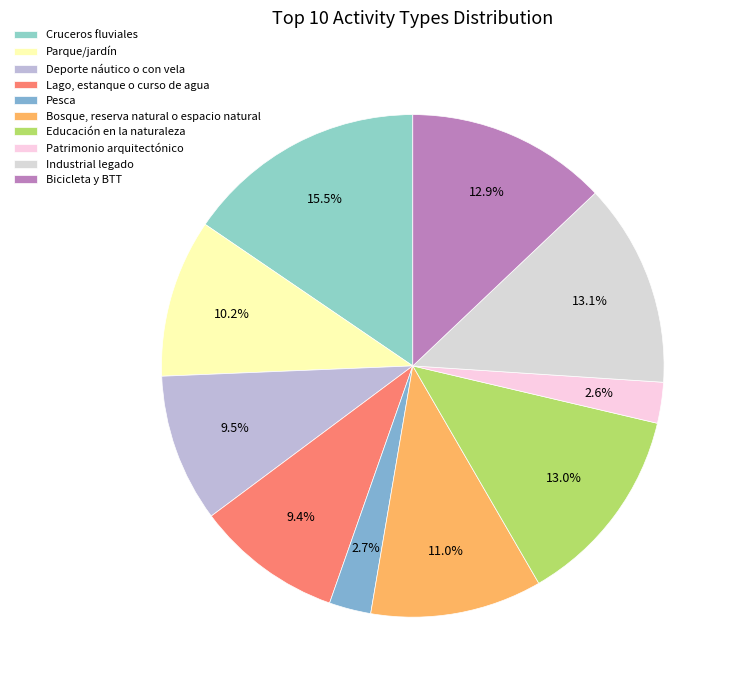

True or false: Industrial legado accounts for 1% of the total.

False